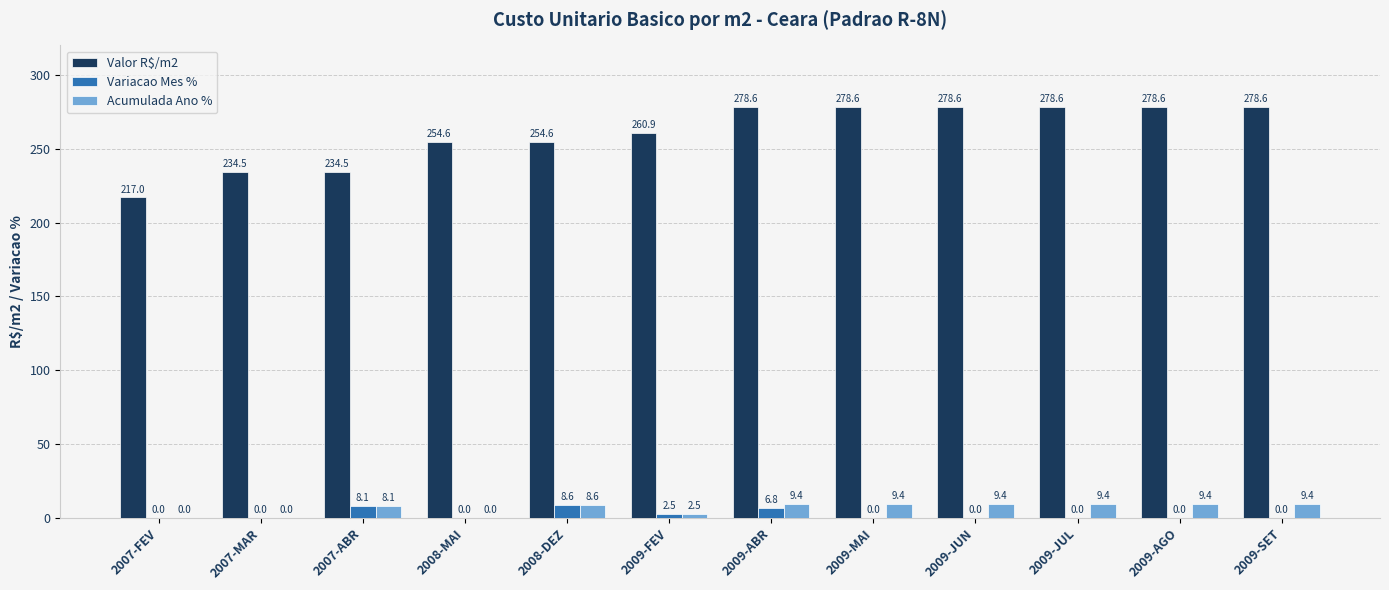

Reading left to right, transcribe all the data shown in this chart.

Valor R$/m2: 2007-FEV=217.0	2007-MAR=234.5	2007-ABR=234.5	2008-MAI=254.6	2008-DEZ=254.6	2009-FEV=260.9	2009-ABR=278.6	2009-MAI=278.6	2009-JUN=278.6	2009-JUL=278.6	2009-AGO=278.6	2009-SET=278.6
Variacao Mes %: 2007-FEV=0.0	2007-MAR=0.0	2007-ABR=8.1	2008-MAI=0.0	2008-DEZ=8.6	2009-FEV=2.5	2009-ABR=6.8	2009-MAI=0.0	2009-JUN=0.0	2009-JUL=0.0	2009-AGO=0.0	2009-SET=0.0
Acumulada Ano %: 2007-FEV=0.0	2007-MAR=0.0	2007-ABR=8.1	2008-MAI=0.0	2008-DEZ=8.6	2009-FEV=2.5	2009-ABR=9.4	2009-MAI=9.4	2009-JUN=9.4	2009-JUL=9.4	2009-AGO=9.4	2009-SET=9.4